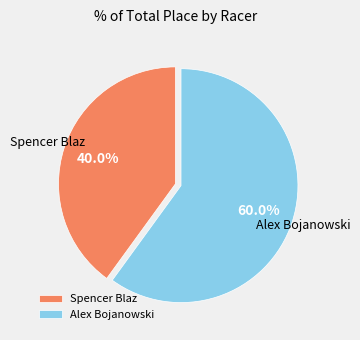

Is there a majority slice in this chart?

Yes